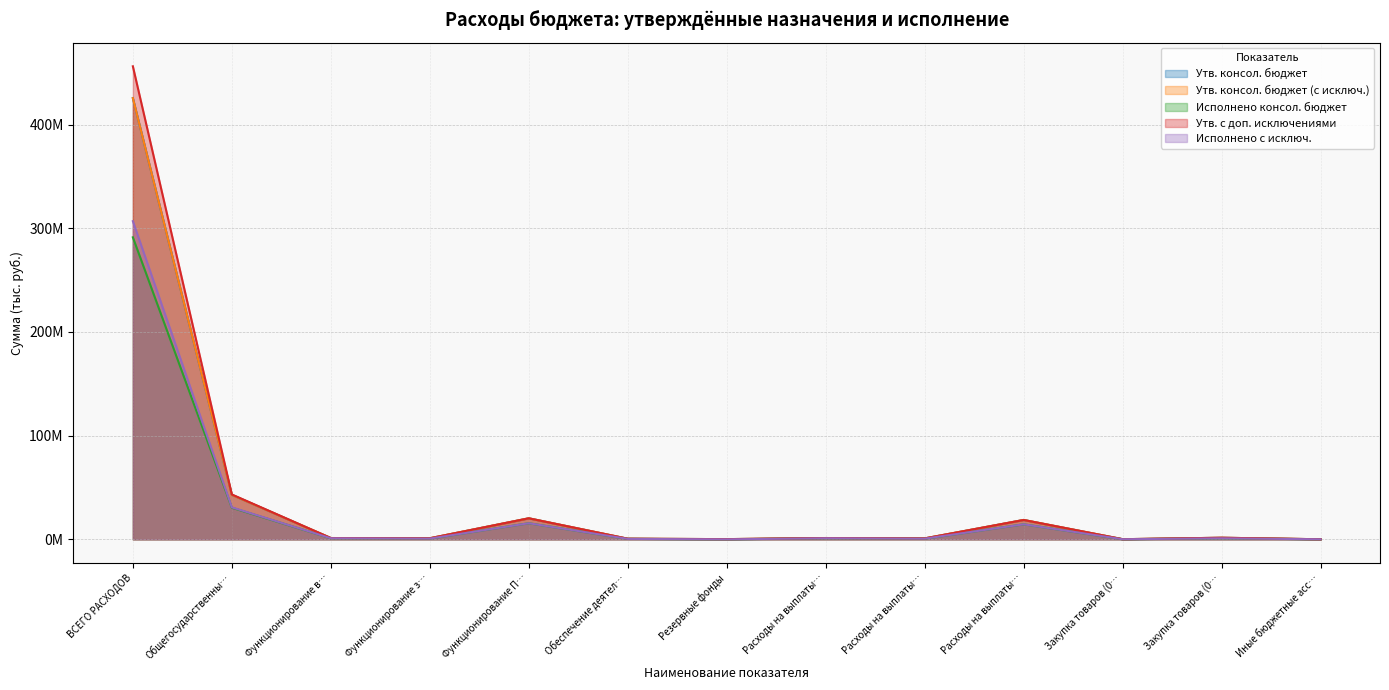

What is the sum of the Утв. консол. бюджет (с исключ.) values at Общегосударственны… and Расходы на выплаты…?

61600566.0